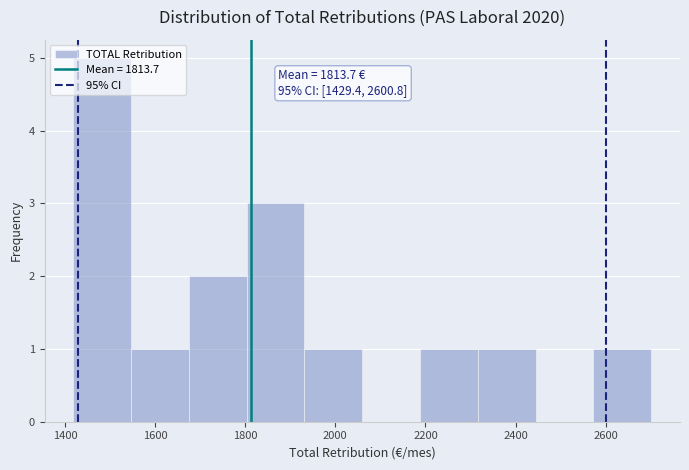

Over which range of the x-axis is the bar tallest?

1420 to 1540